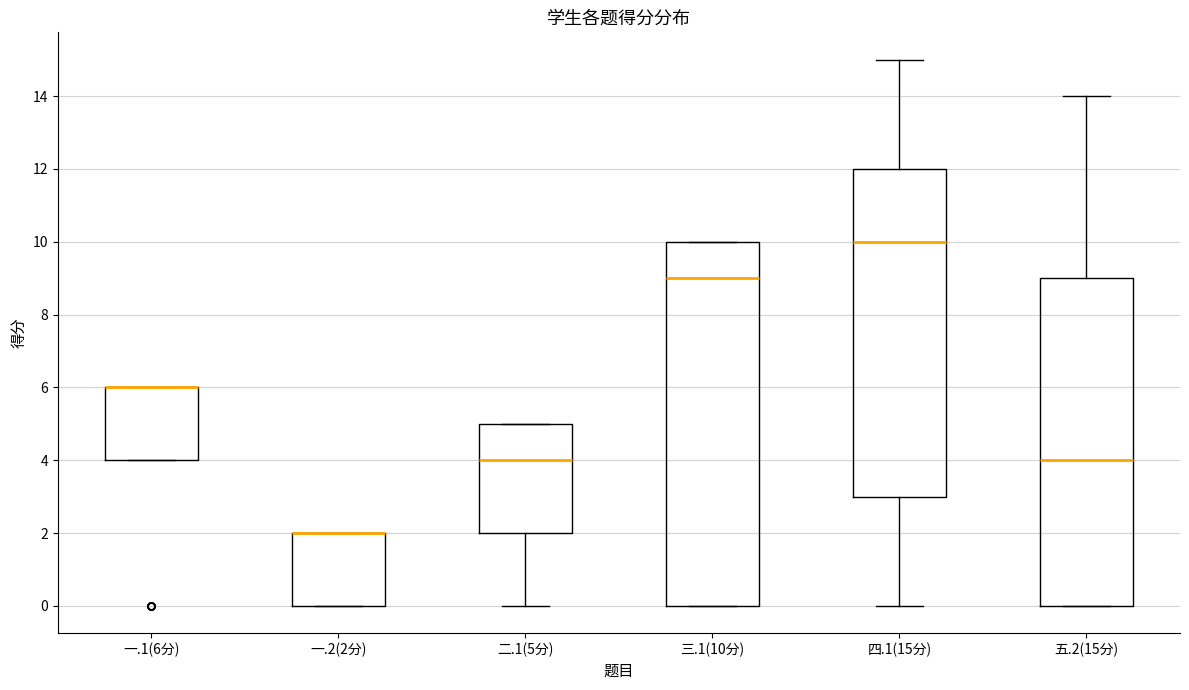

Reading left to right, transcribe this box plot: for each box, give where its median line is, the range the box spans, and where its two whiskers end, as read against the y-axis. The values are not printed on the chart, so give them approximately, as read against the axis.

一.1(6分): median 6 (drawn on the box's upper edge), box 4 to 6, whiskers 4 to 6
一.2(2分): median 2 (drawn on the box's upper edge), box 0 to 2, whiskers 0 to 2
二.1(5分): median 4, box 2 to 5, whiskers 0 to 5
三.1(10分): median 9, box 0 to 10, whiskers 0 to 10
四.1(15分): median 10, box 3 to 12, whiskers 0 to 15
五.2(15分): median 4, box 0 to 9, whiskers 0 to 14